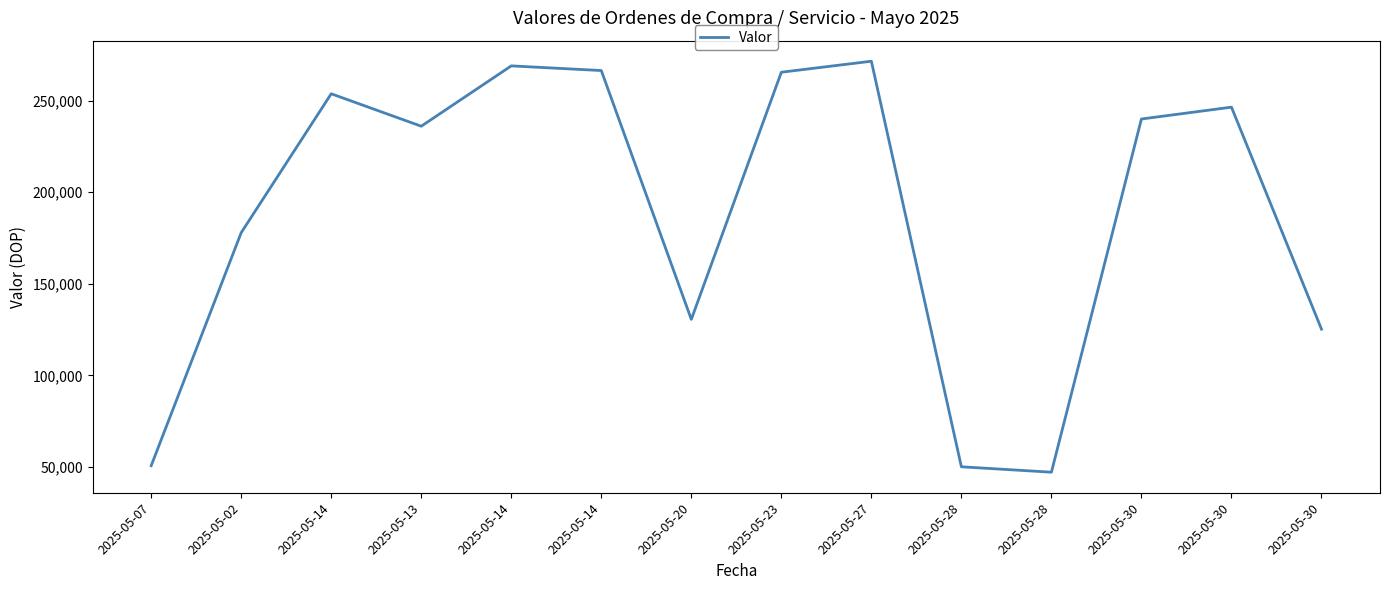

What is the sum of all values?

2630100.7